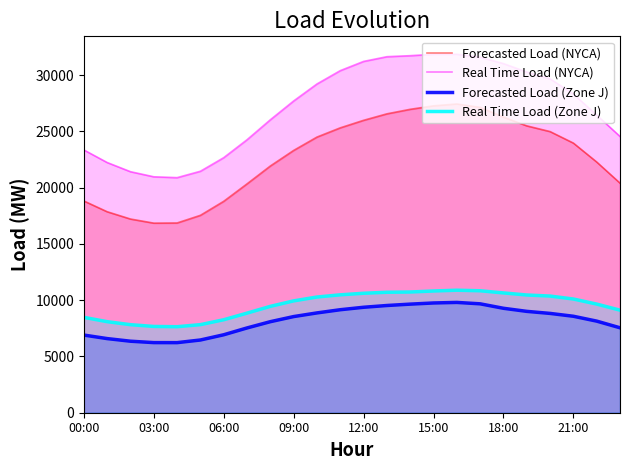

What is the maximum value for Forecasted Load (Zone J)?

9804.0